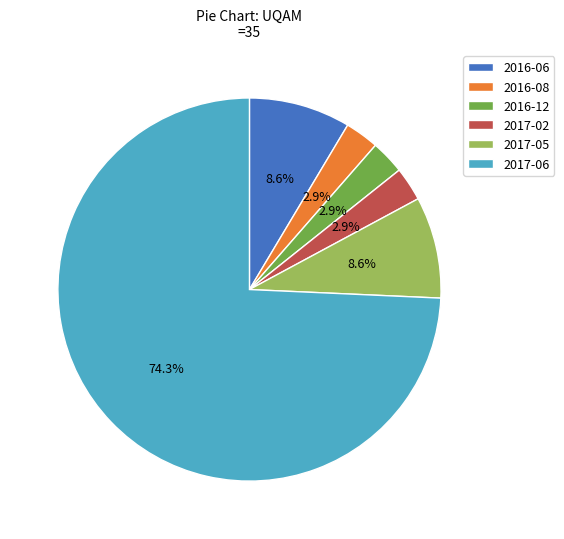

Which category has the biggest portion of the pie?

2017-06